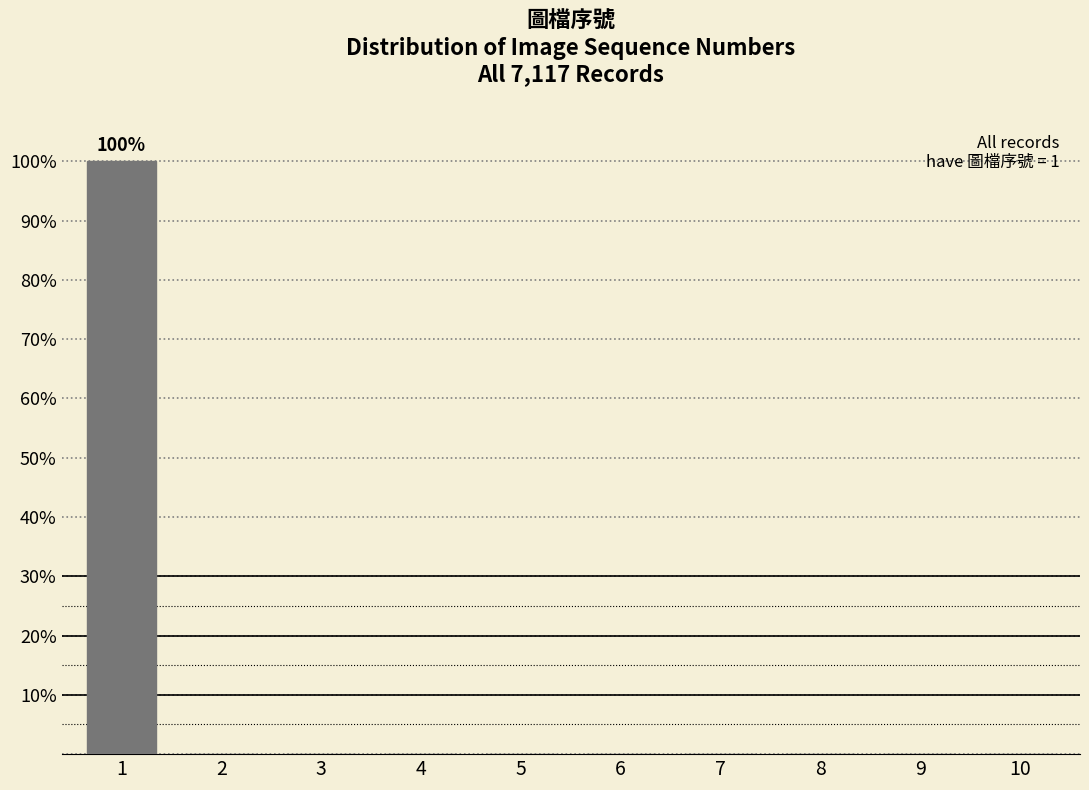

Reading right to left, transcribe all the data shown in this chart.

10=0	9=0	8=0	7=0	6=0	5=0	4=0	3=0	2=0	1=100